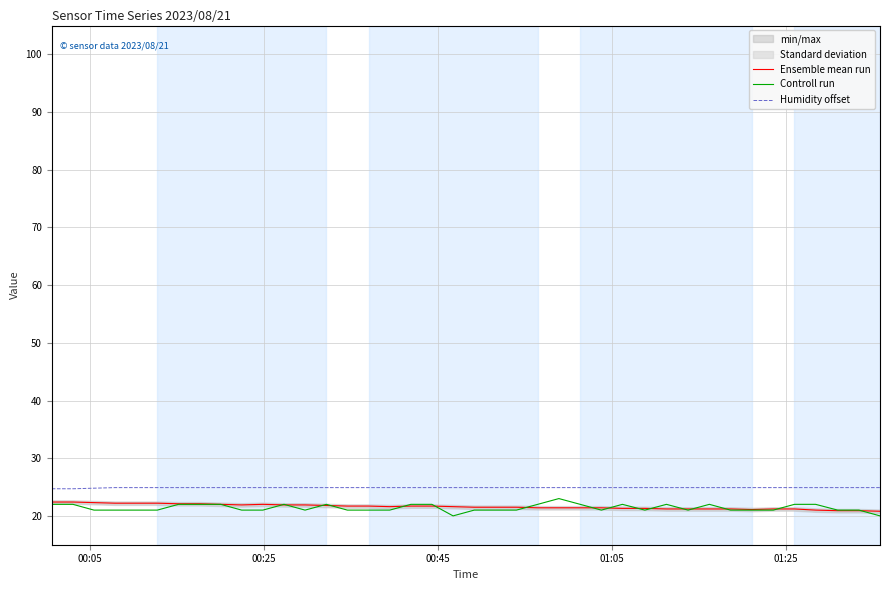

True or false: Ensemble mean run and Humidity offset cross at least once.

False